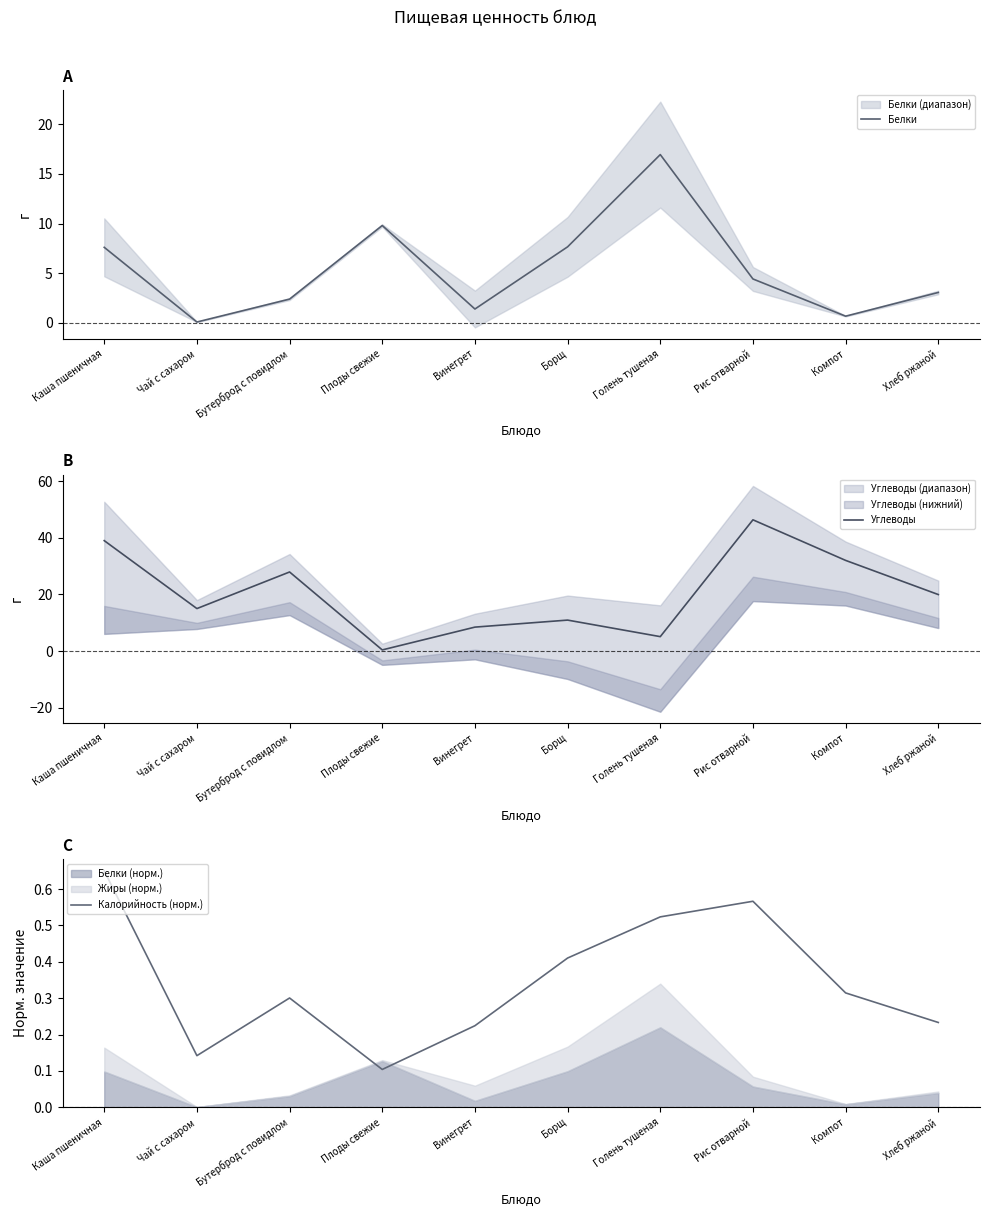

Reading right to left, transcribe all the data shown in this chart.

Белки: Хлеб ржаной=3.0	Компот=0.7	Рис отварной=4.4	Голень тушеная=16.9	Борщ=7.7	Винегрет=1.4	Плоды свежие=9.8	Бутерброд с повидлом=2.4	Чай с сахаром=0.1	Каша пшеничная=7.6
Углеводы: Хлеб ржаной=19.9	Компот=32.0	Рис отварной=46.3	Голень тушеная=5.1	Борщ=10.9	Винегрет=8.4	Плоды свежие=0.4	Бутерброд с повидлом=27.9	Чай с сахаром=15.0	Каша пшеничная=39.0
Калорийность (норм.): Хлеб ржаной=0.2	Компот=0.3	Рис отварной=0.6	Голень тушеная=0.5	Борщ=0.4	Винегрет=0.2	Плоды свежие=0.1	Бутерброд с повидлом=0.3	Чай с сахаром=0.1	Каша пшеничная=0.7